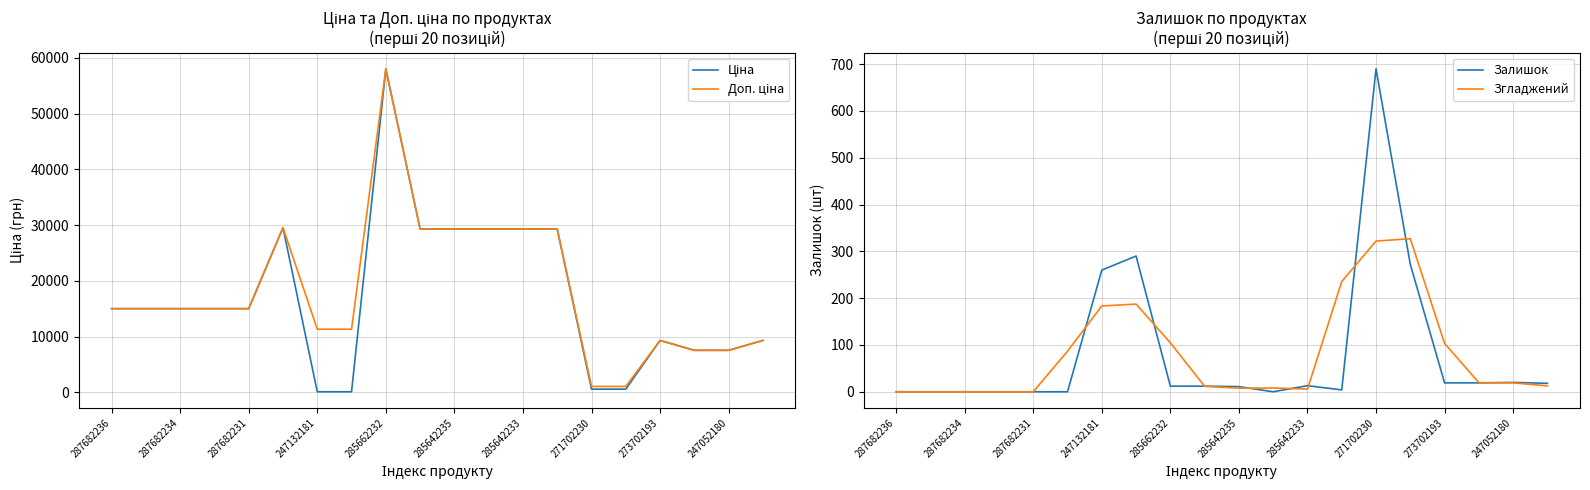

The Залишок series shows 260.0 at 247132181. True or false?

True